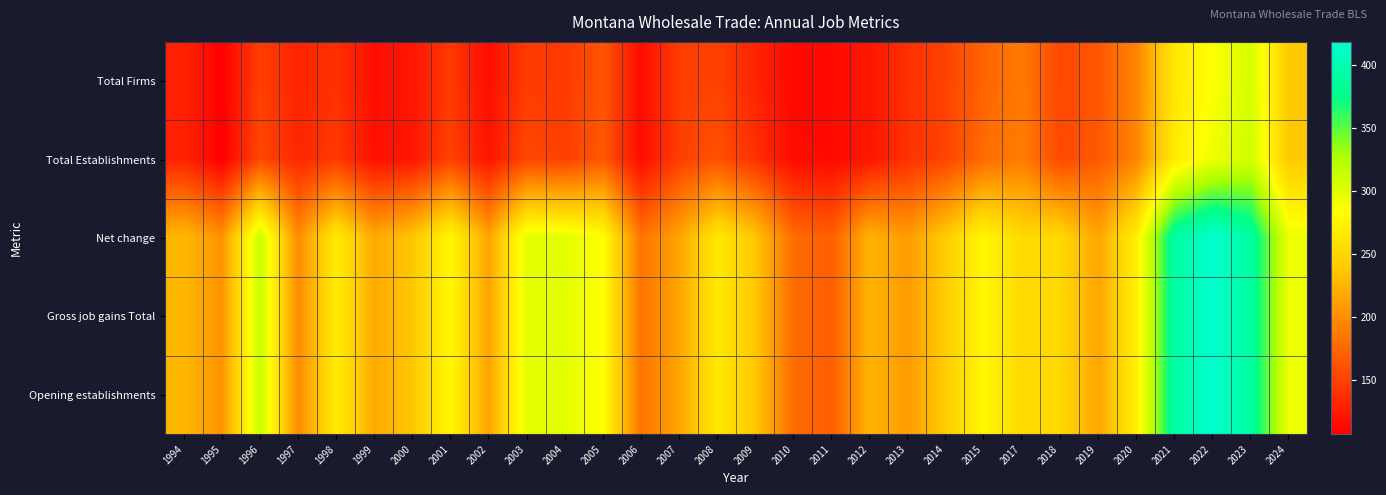

Which category has the lowest value across all series?

1995